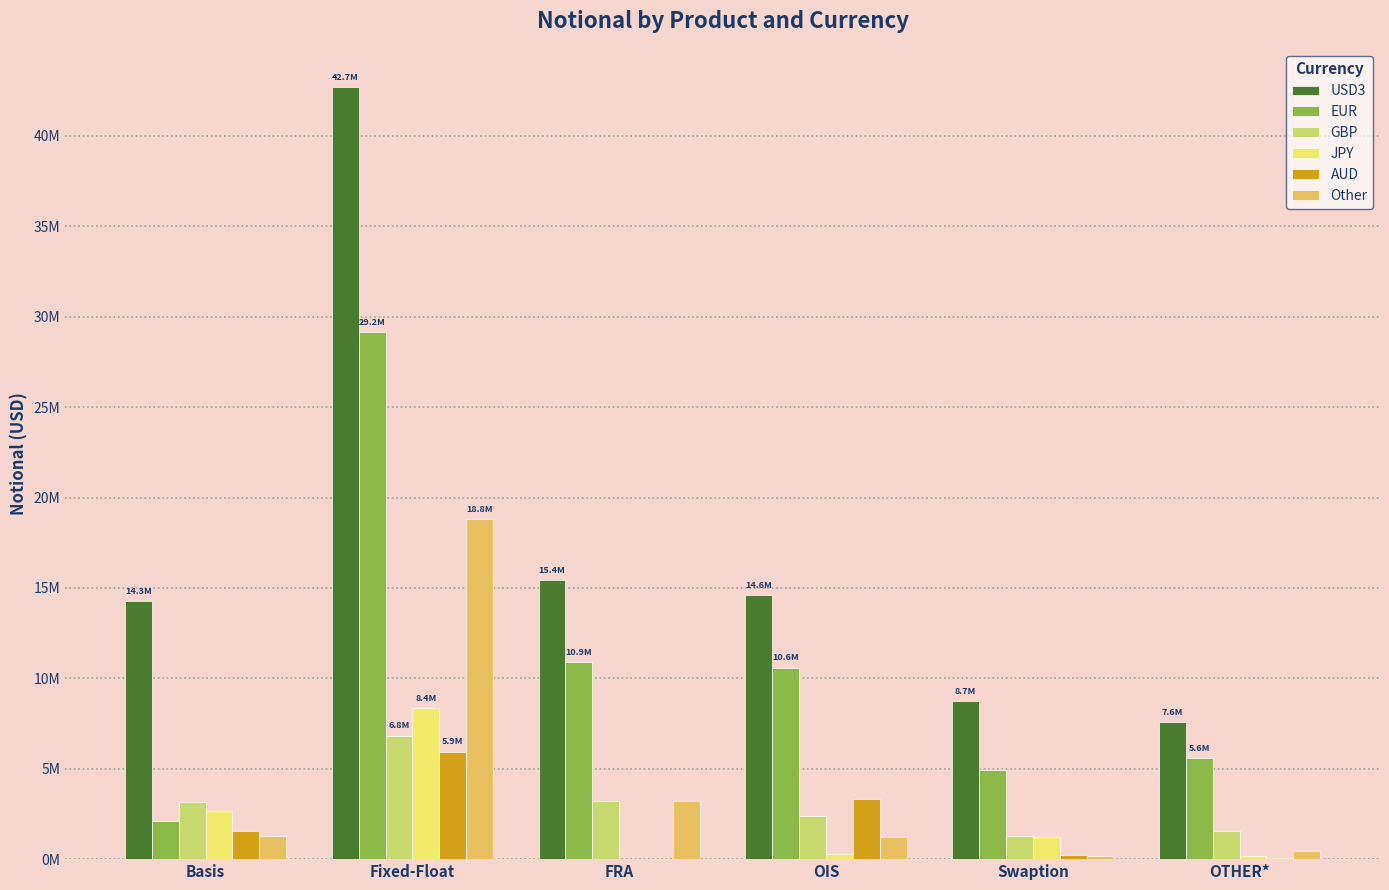

Reading right to left, extract all data points from this chart.

USD3: OTHER*=7589054	Swaption=8740435	OIS=14611146	FRA=15423496	Fixed-Float=42684916	Basis=14270079
EUR: OTHER*=5581096	Swaption=4948544	OIS=10593798	FRA=10888924	Fixed-Float=29153952	Basis=2136832
GBP: OTHER*=1530729	Swaption=1261875	OIS=2397629	FRA=3219479	Fixed-Float=6838464	Basis=3136067
JPY: OTHER*=180050	Swaption=1243906	OIS=261296	FRA=5346	Fixed-Float=8360886	Basis=2638412
AUD: OTHER*=61970	Swaption=231423	OIS=3334237	FRA=1192	Fixed-Float=5935333	Basis=1562257
Other: OTHER*=458224	Swaption=166275	OIS=1200292	FRA=3200355	Fixed-Float=18800381	Basis=1271477